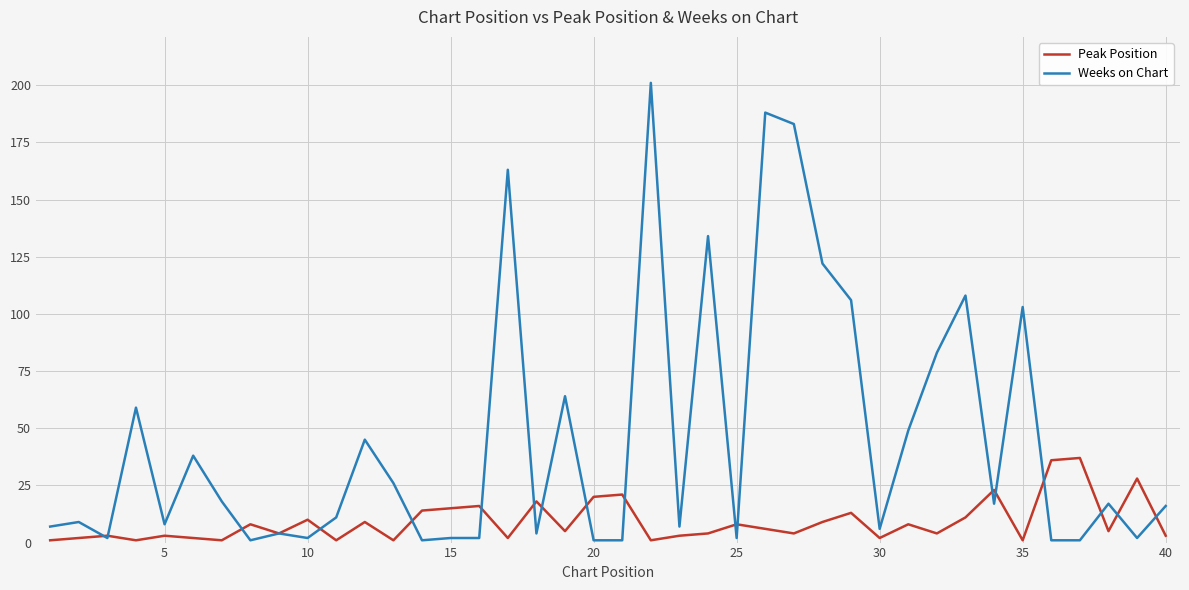

Which series has the largest total across all categories?

Weeks on Chart